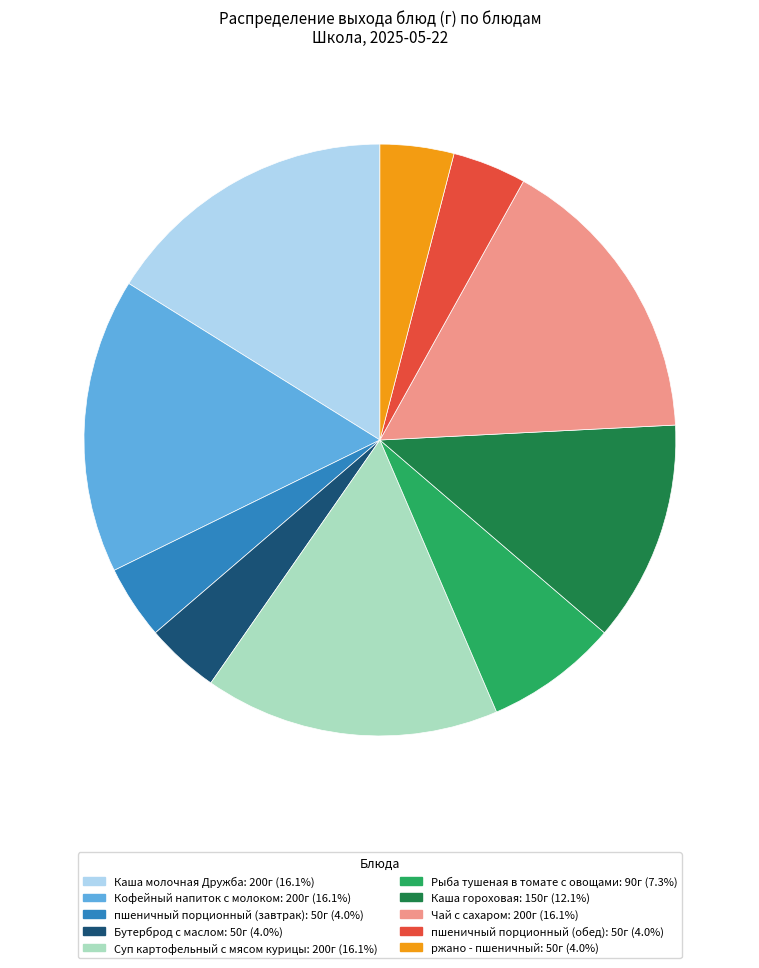

Approximately how many times larger is the value at Бутерброд с маслом compared to Каша гороховая?

0.3